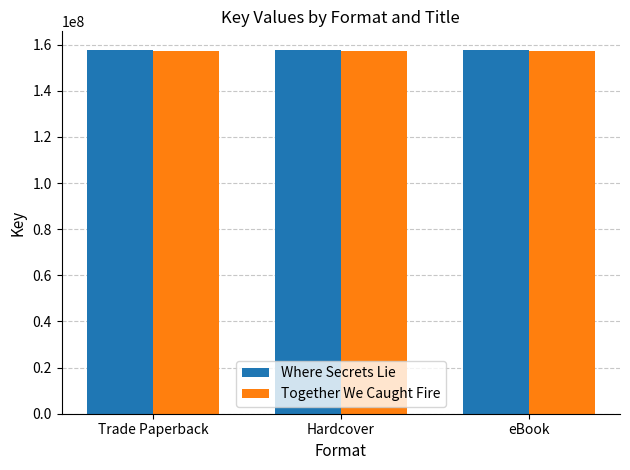

Count the number of categories in the chart.

3